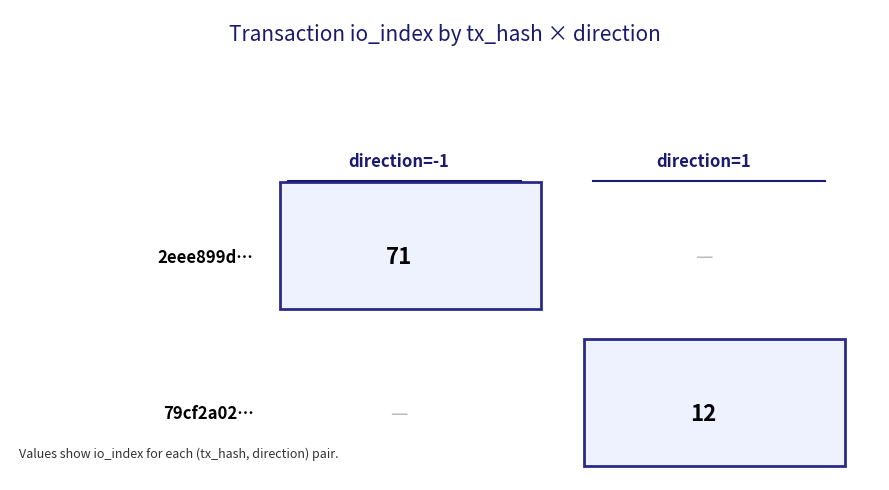

List the series in order of their overall mean, highest first.

2eee899d53a36082afb84e34ba35dcaee54e753, 79cf2a02933f4fe53302a21ab45686d5341f333